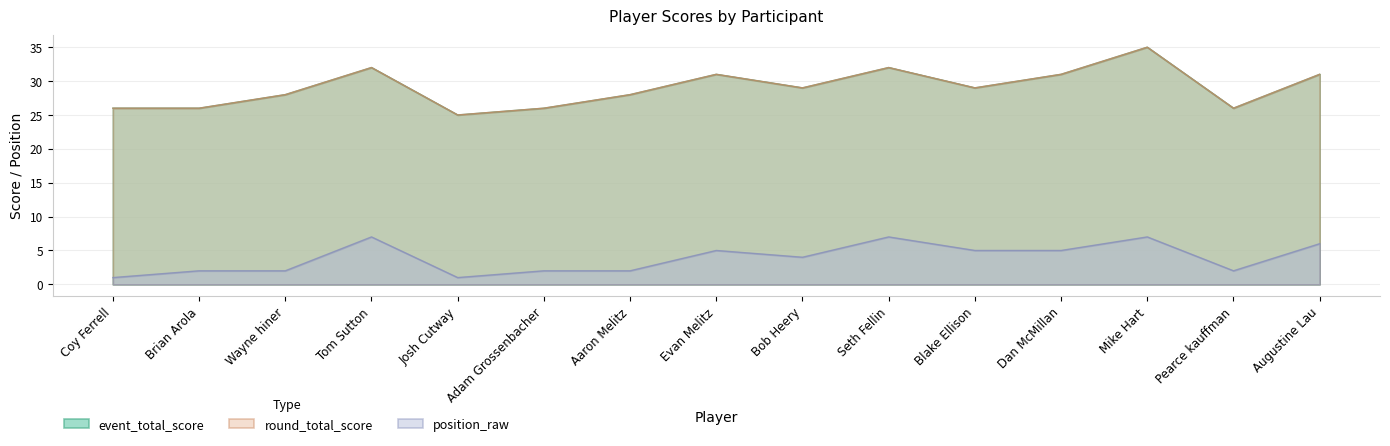

Which has a higher value, Coy Ferrell or Brian Arola?

Coy Ferrell